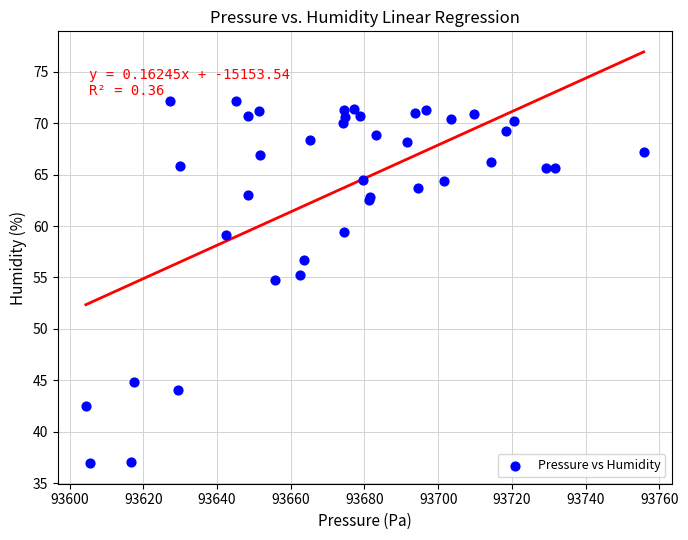

What Y value in the scatter plot is closest to 54?

54.7